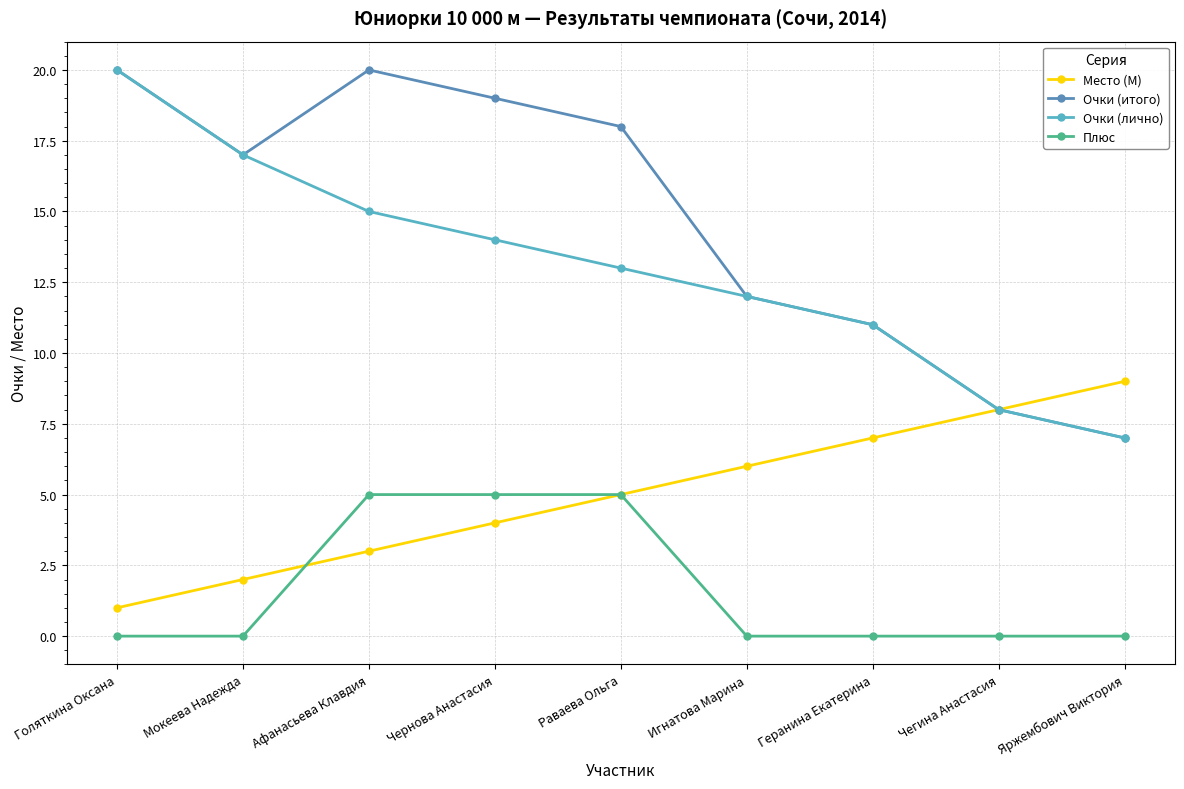

What position from the left is Мокеева Надежда?

2